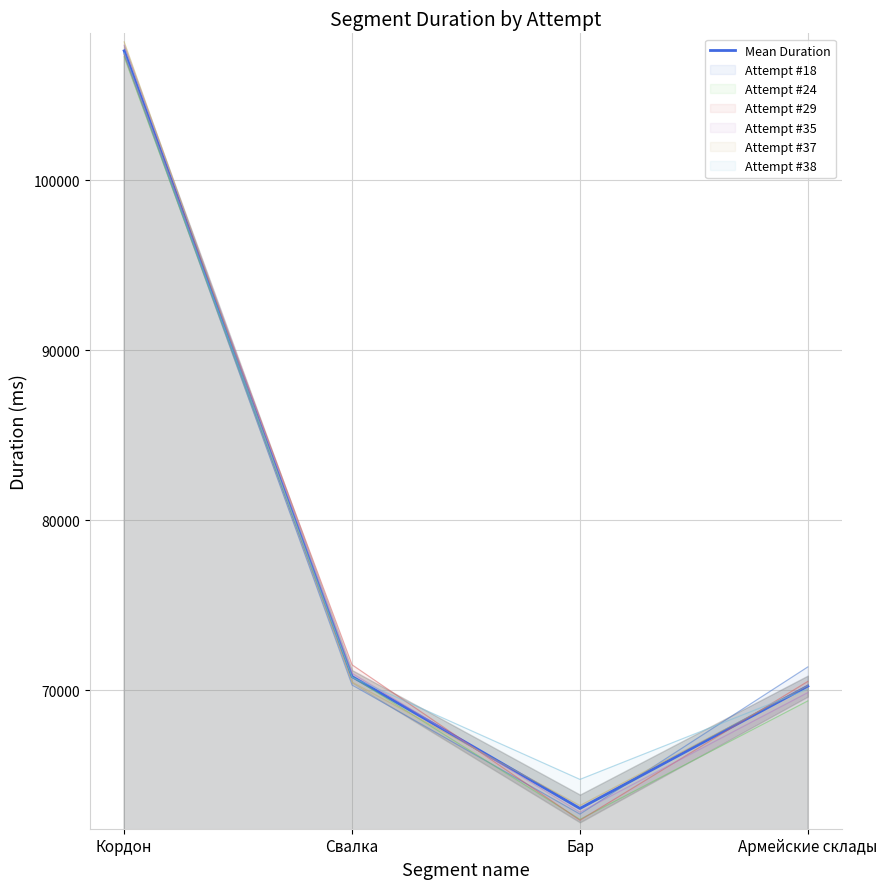

Rank the categories by value from highest to lowest.

Кордон, Свалка, Армейские склады, Бар